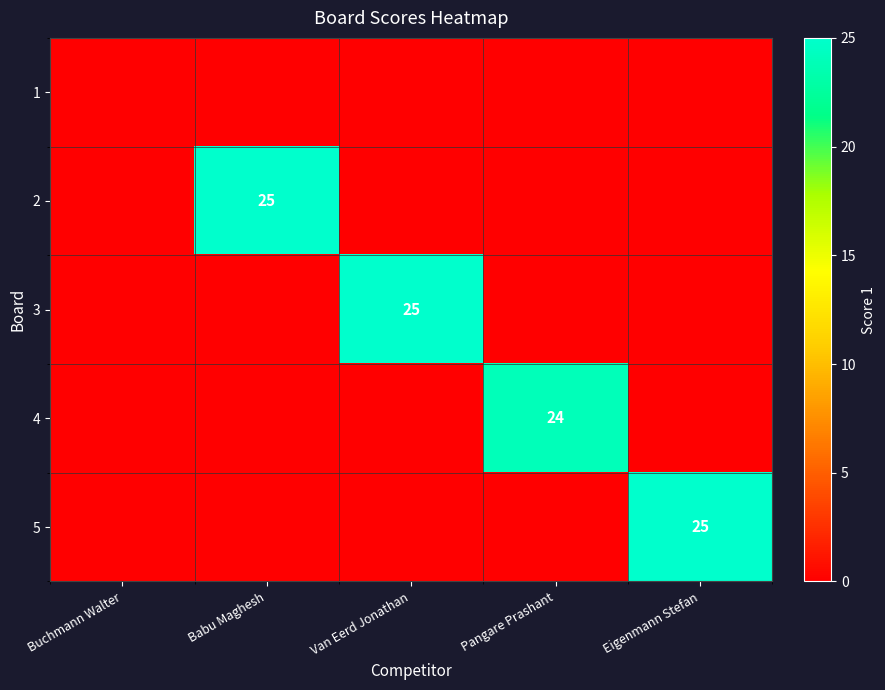

How many distinct data groups are displayed?

5